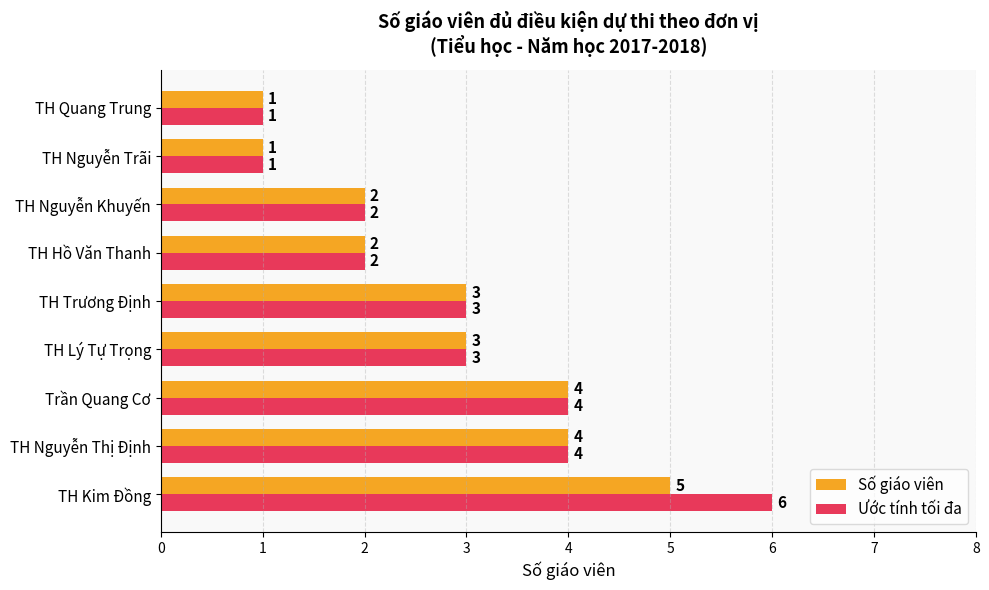

True or false: Ước tính tối đa has a value of 3 at TH Nguyễn Khuyến.

False